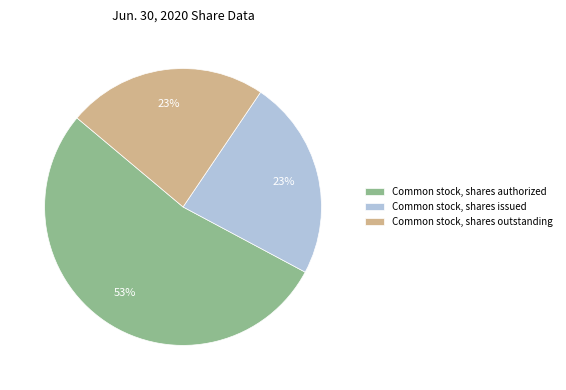

Is it true that Common stock, shares outstanding is 23% of the pie?

True